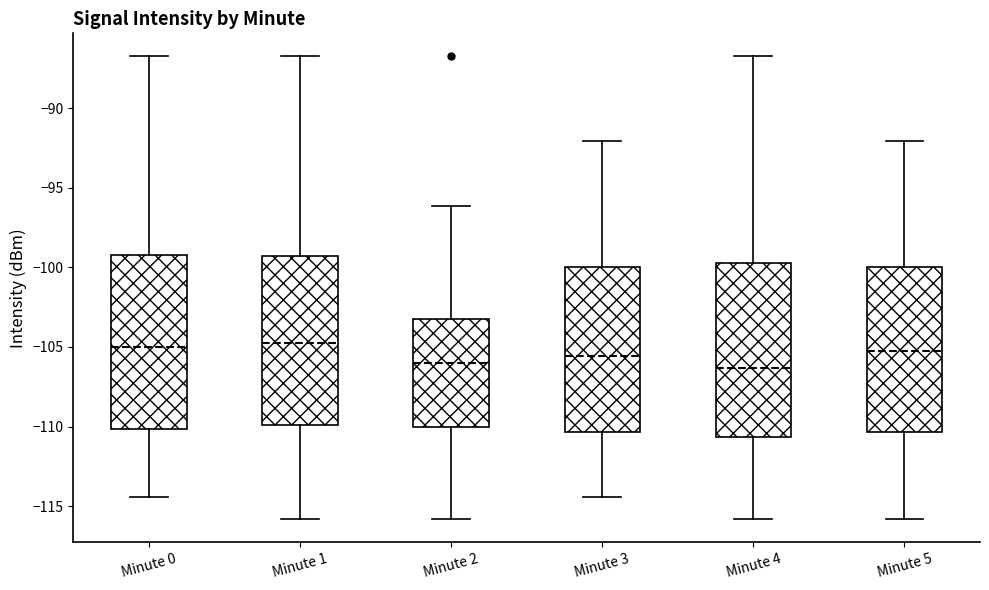

Where is the lower edge of the box for Minute 0 on the y-axis? The values are not printed on the chart, so give them approximately, as read against the axis.

-110.0